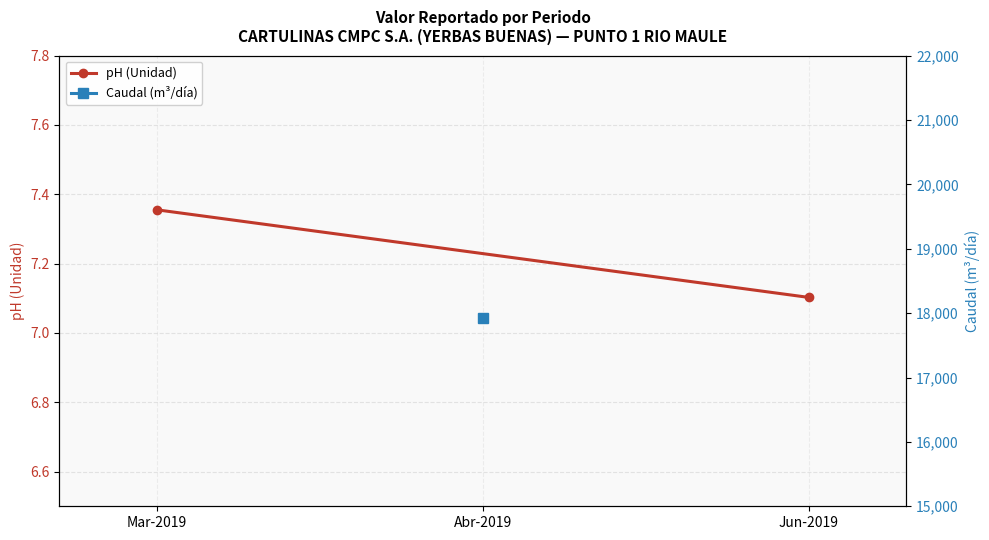

Which category has the lowest value across all series?

Jun-2019